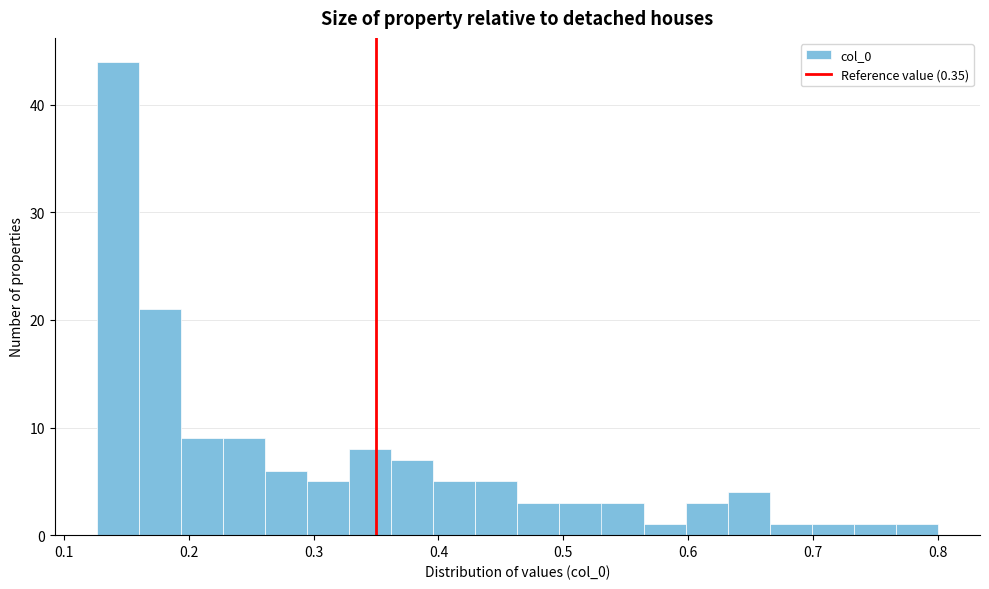

Around what value on the x-axis is the tallest bar? Give the approximate position of its centre, as read against the axis.

0.14